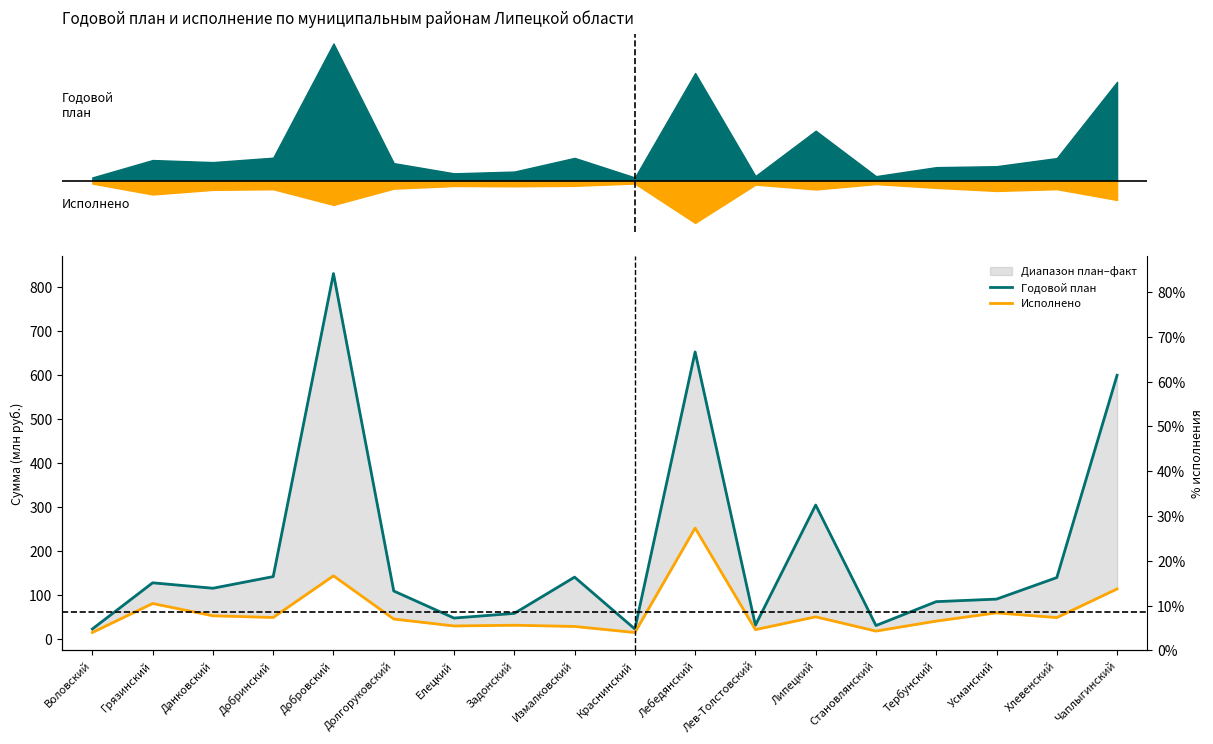

What is the difference between the Годовой план values at Тербунский and Краснинский?

62.2